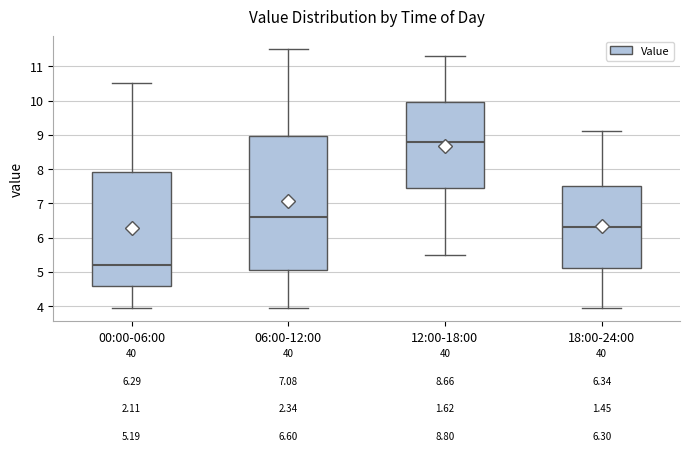

Which box has the highest median line?

12:00-18:00